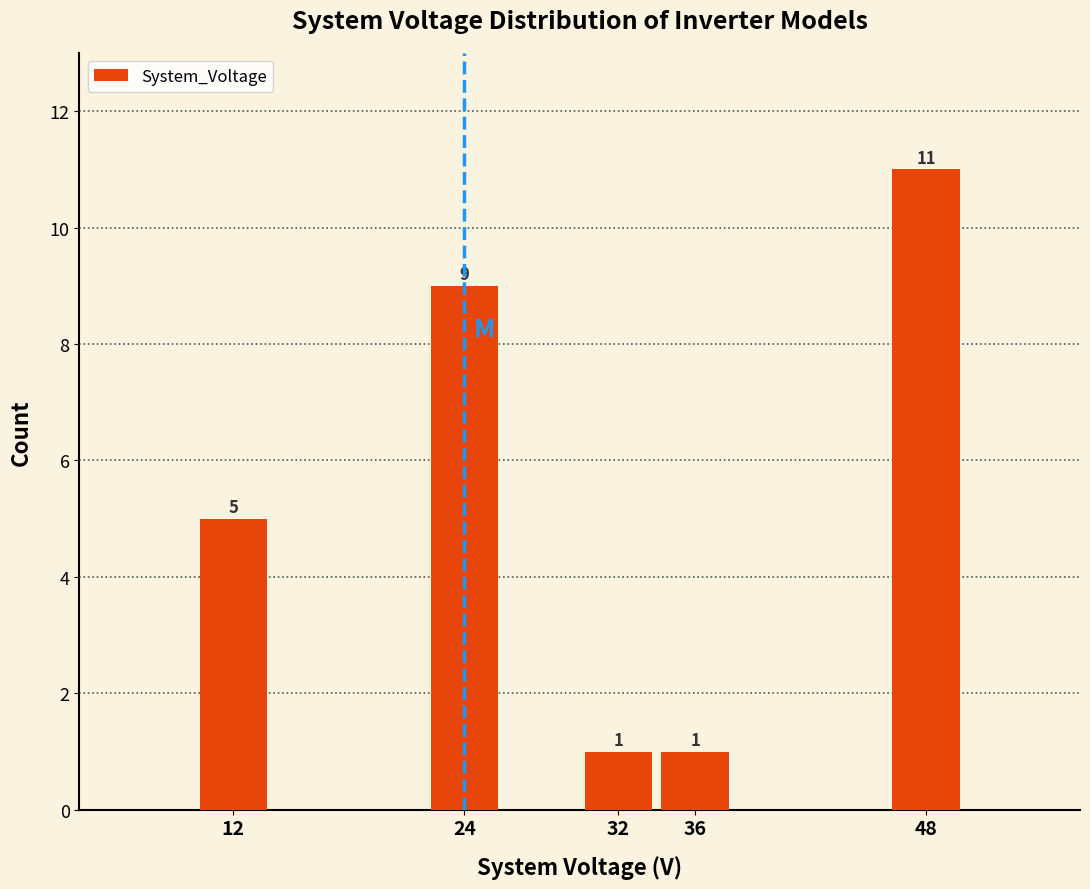

Reading left to right, what are all the values shown in this chart?

5	9	1	1	11